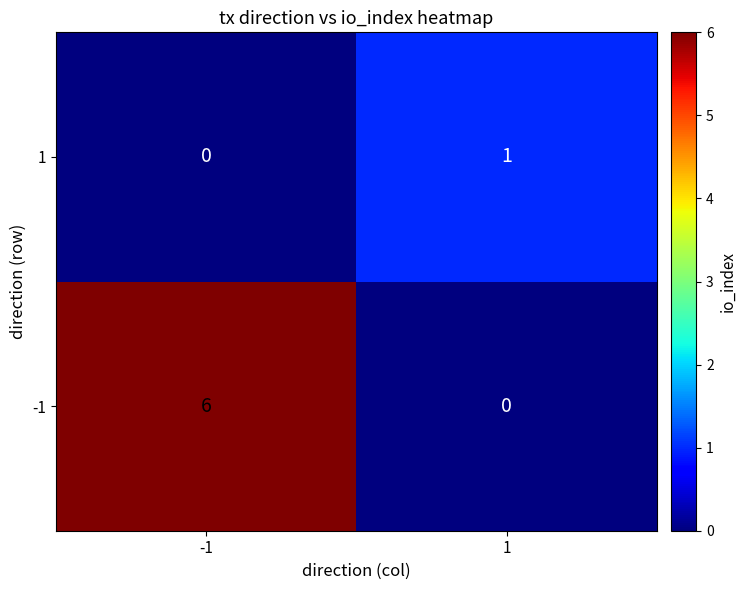

Which series changed the most between -1 and 1?

-1